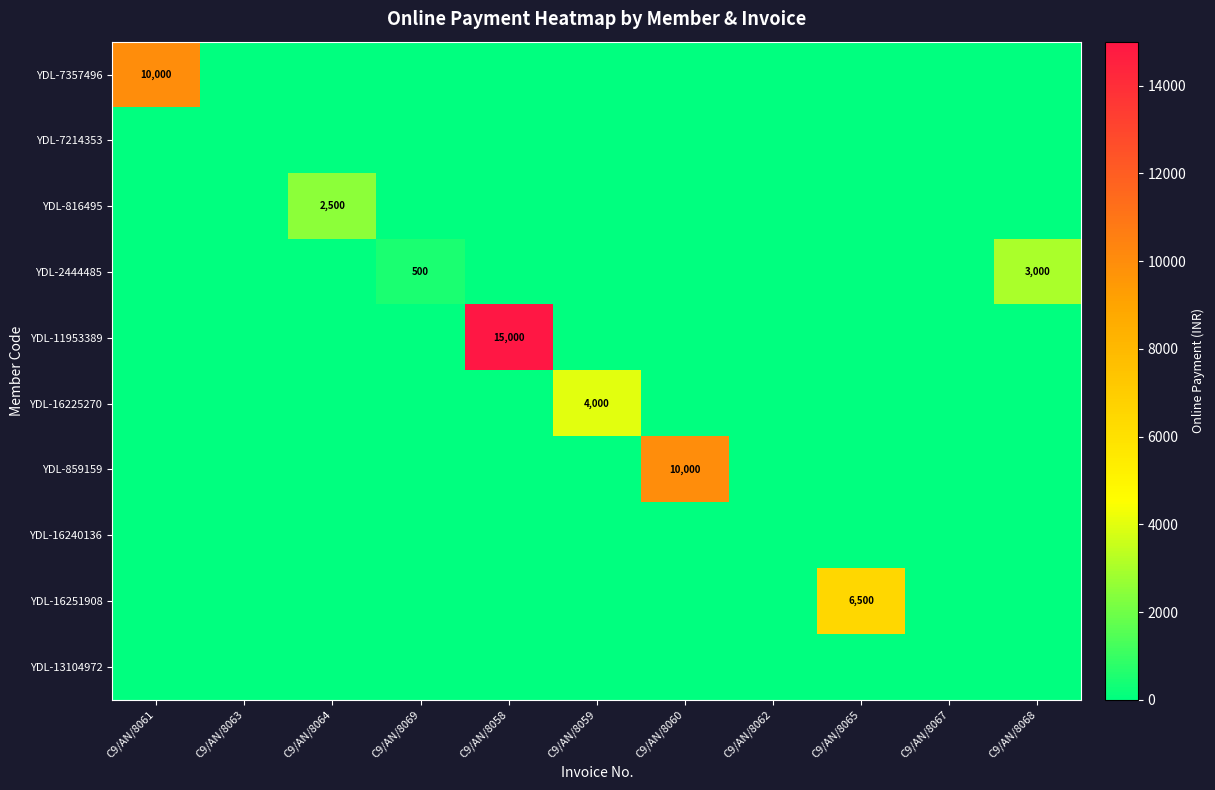

The YDL-16251908 series shows -3604 at C9/AN/8064. True or false?

False